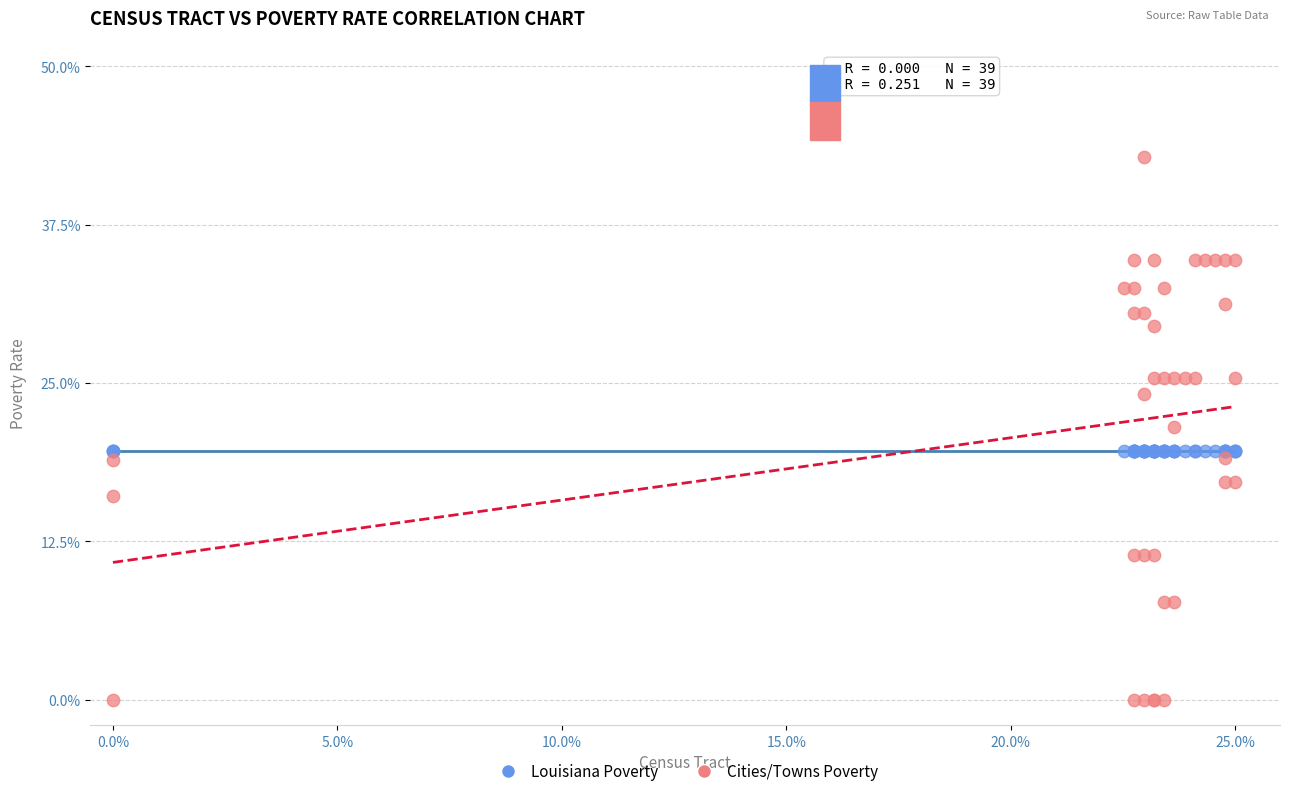

Which series reaches the minimum Y coordinate?

Cities/Towns Poverty